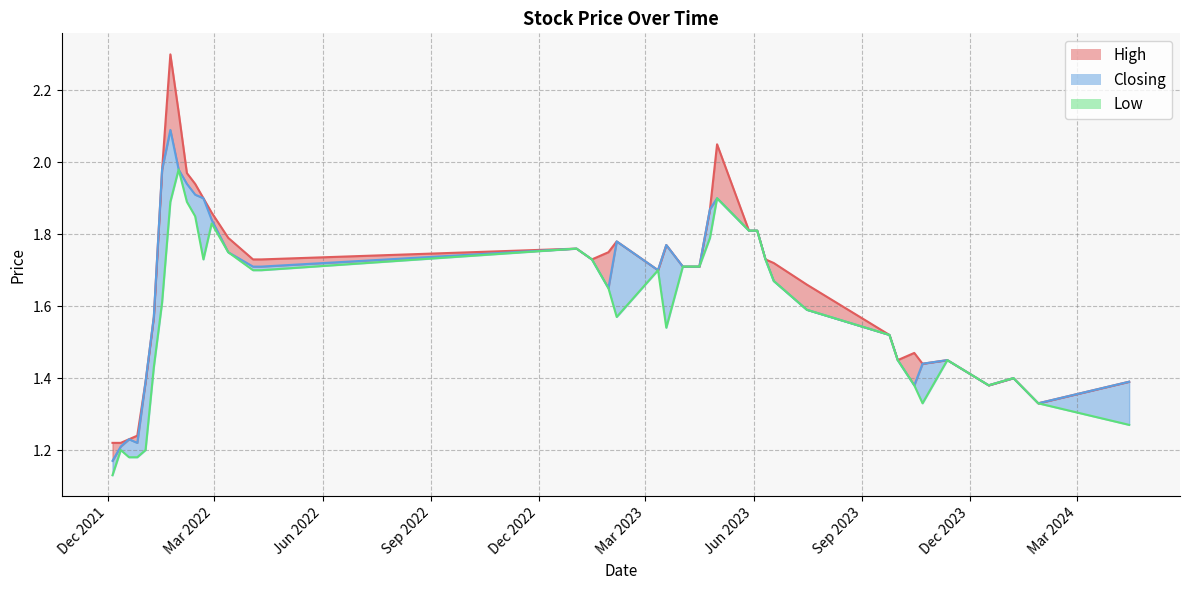

Which series has the widest spread of values?

High